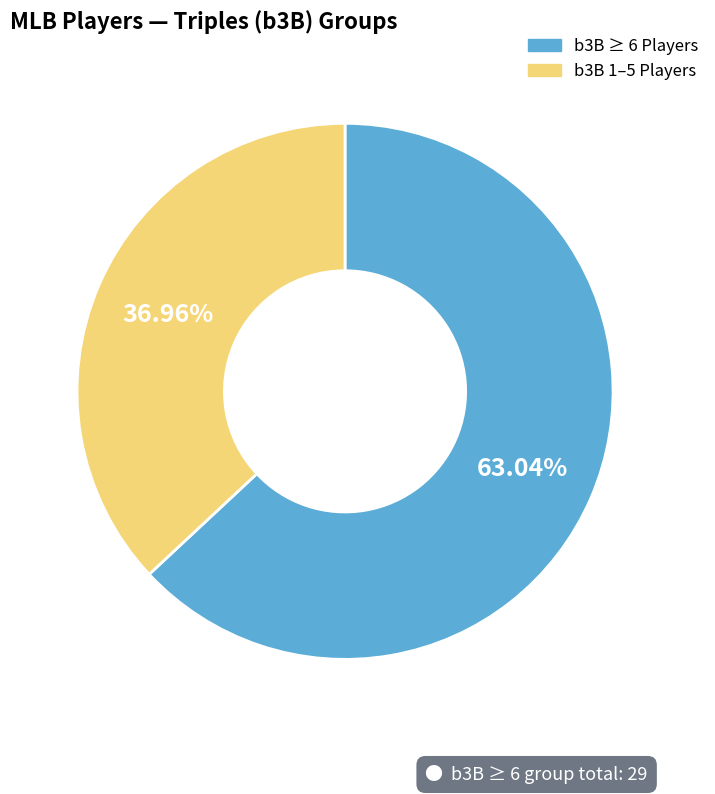

How many slices are in this pie chart?

2